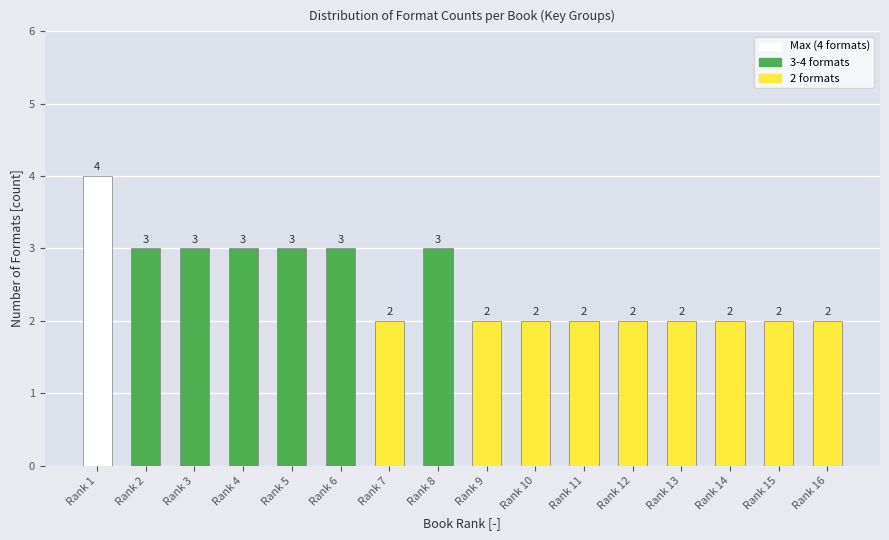

Reading left to right, list all the values displayed in this chart.

Rank 1=4	Rank 2=3	Rank 3=3	Rank 4=3	Rank 5=3	Rank 6=3	Rank 7=2	Rank 8=3	Rank 9=2	Rank 10=2	Rank 11=2	Rank 12=2	Rank 13=2	Rank 14=2	Rank 15=2	Rank 16=2